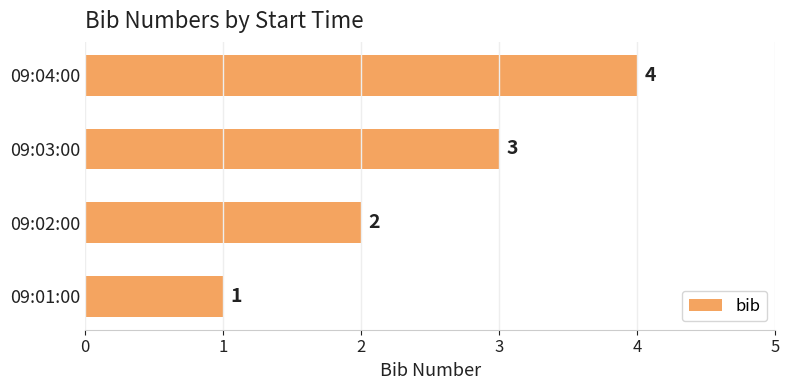

Rank the categories by value from lowest to highest.

09:01:00, 09:02:00, 09:03:00, 09:04:00